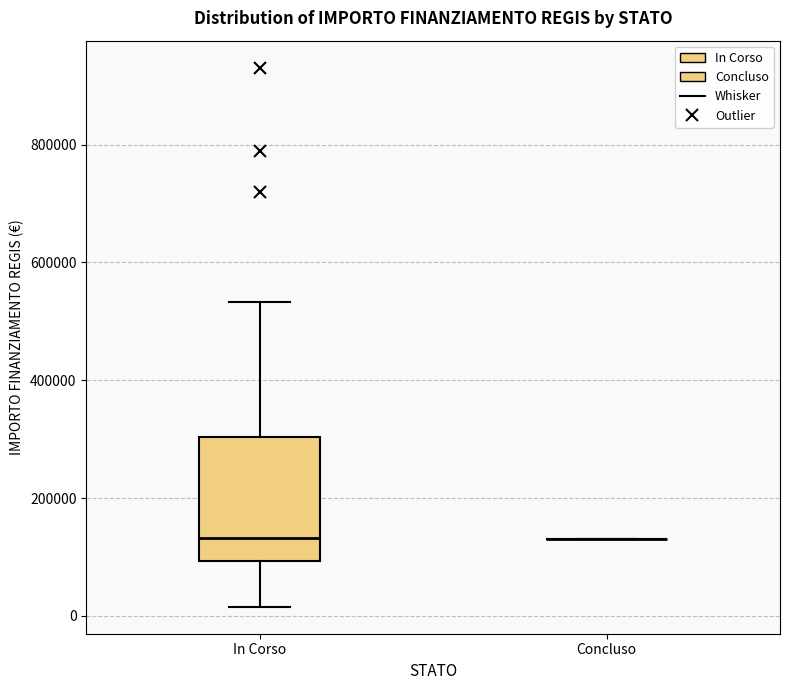

Reading left to right, transcribe this box plot: for each box, give where its median line is, the range the box spans, and where its two whiskers end, as read against the y-axis. The values are not printed on the chart, so give them approximately, as read against the axis.

In Corso: median 140000, box 100000 to 300000, whiskers 20000 to 540000
Concluso: box collapsed to a line at 140000, whiskers 140000 to 140000